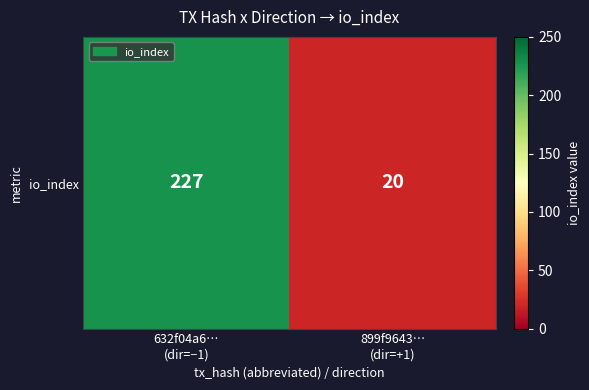

Reading left to right, transcribe all the data shown in this chart.

632f04a6…
(dir=−1)=227	899f9643…
(dir=+1)=20